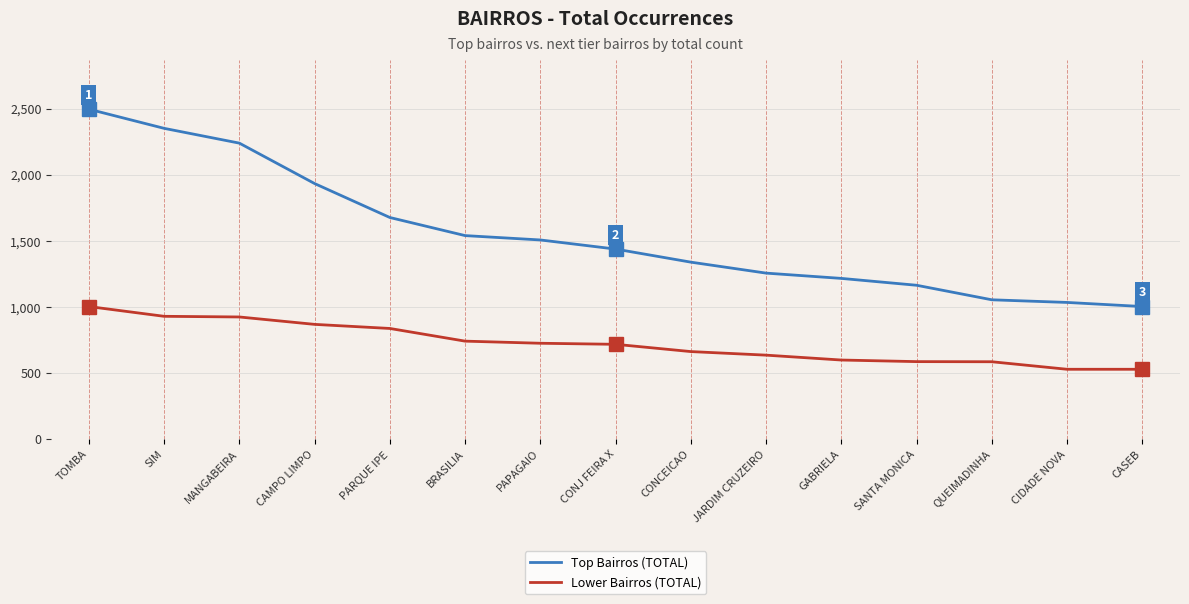

At which category is the sum across all series the highest?

TOMBA